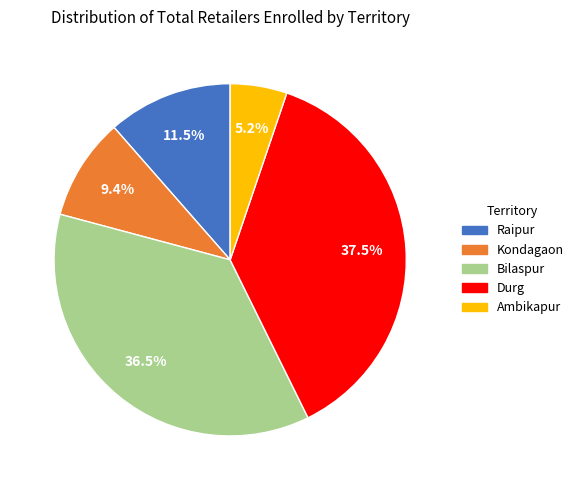

Is Raipur the majority of the pie?

No